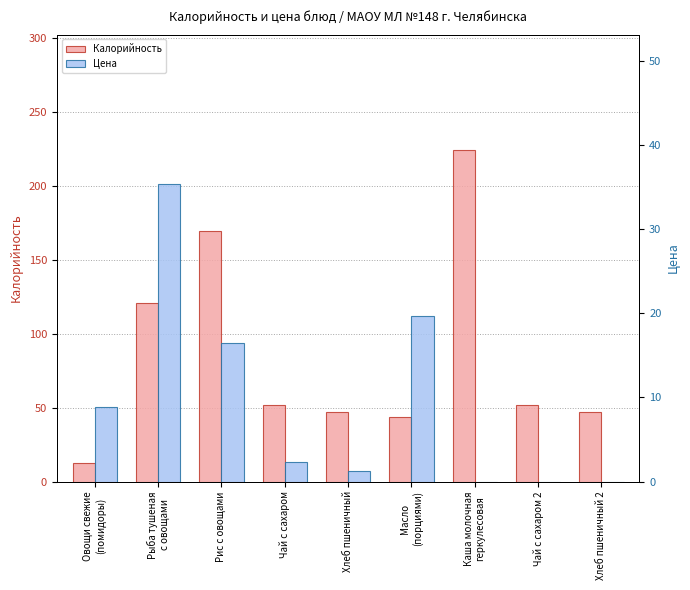

Which has a higher value, Каша молочная
геркулесовая or Овощи свежие
(помидоры)?

Каша молочная
геркулесовая